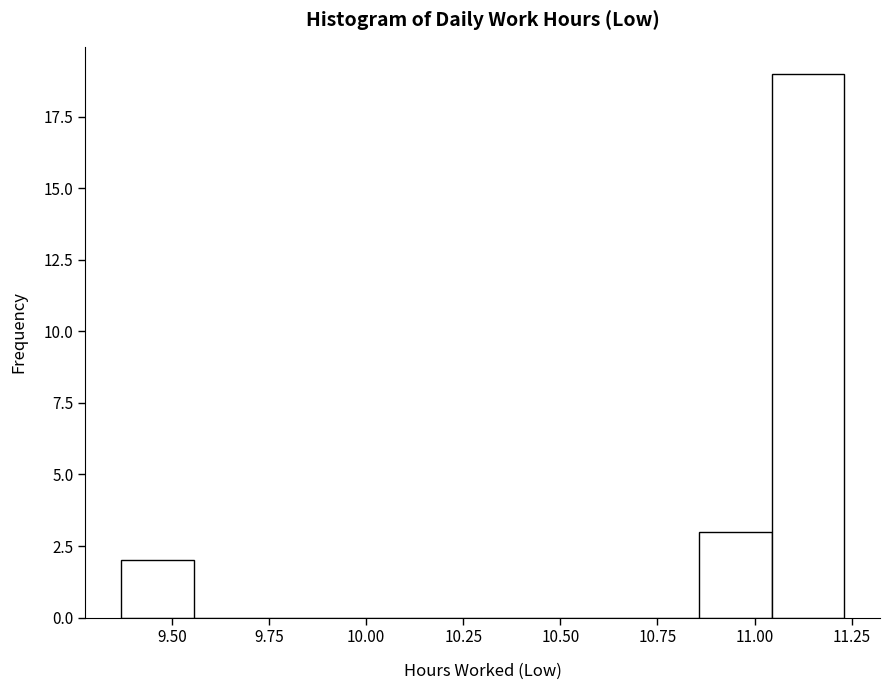

Read against the x-axis, roughly where is the centre of the tallest bar?

11.15